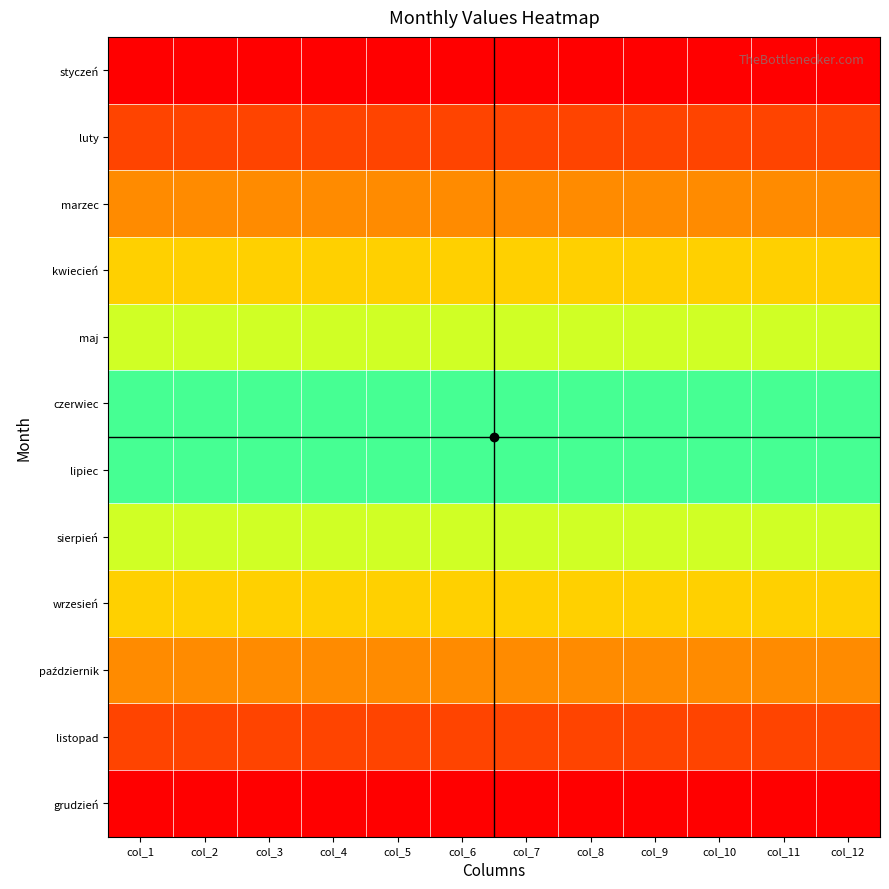

Which series has the largest range (max minus min)?

styczeń